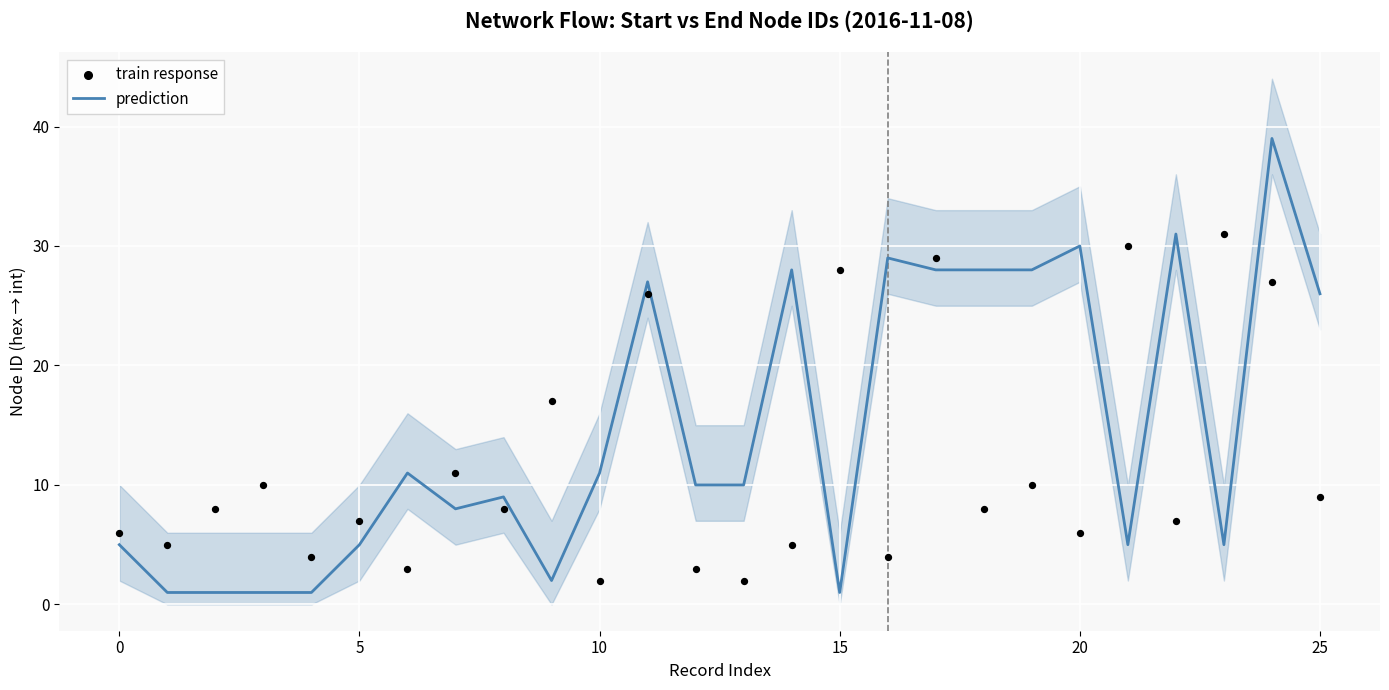

At how many categories does at least one series exceed 9?

20